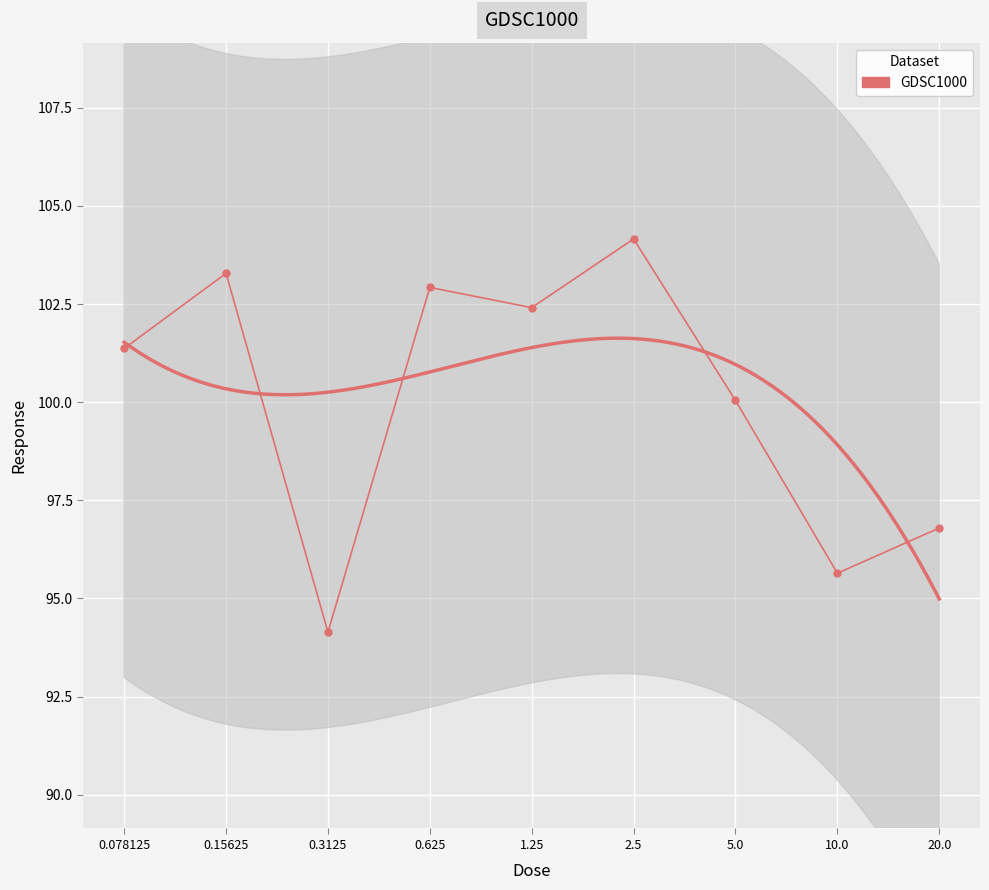

How many data points are above 101?

5